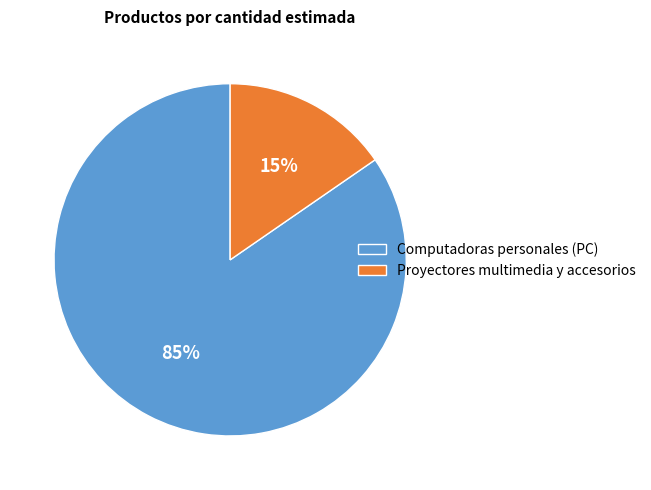

Which has a higher value, Computadoras personales (PC) or Proyectores multimedia y accesorios?

Computadoras personales (PC)